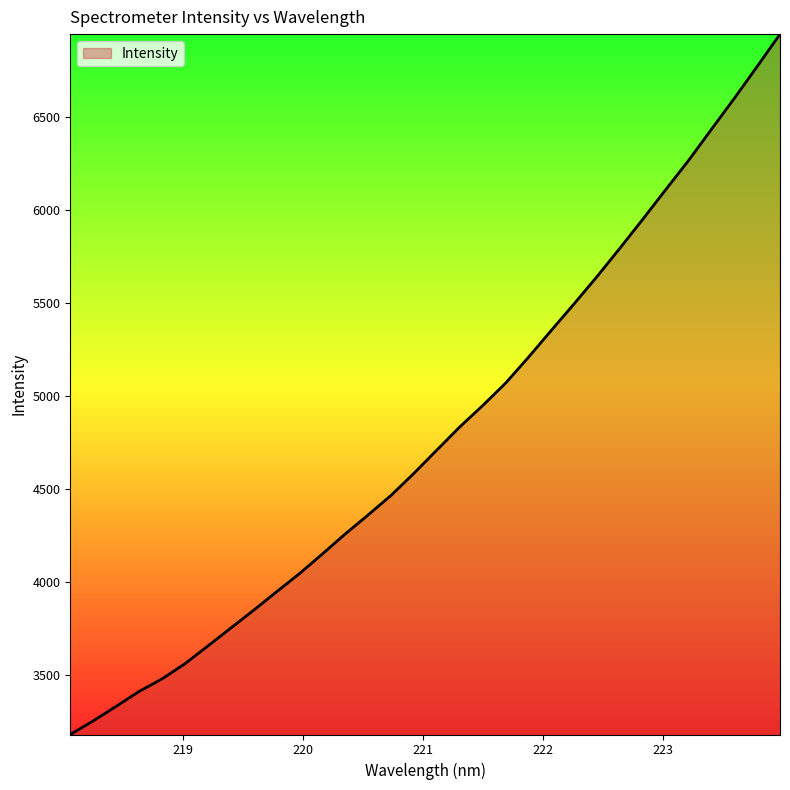

What is the maximum value shown in the chart?

6942.7